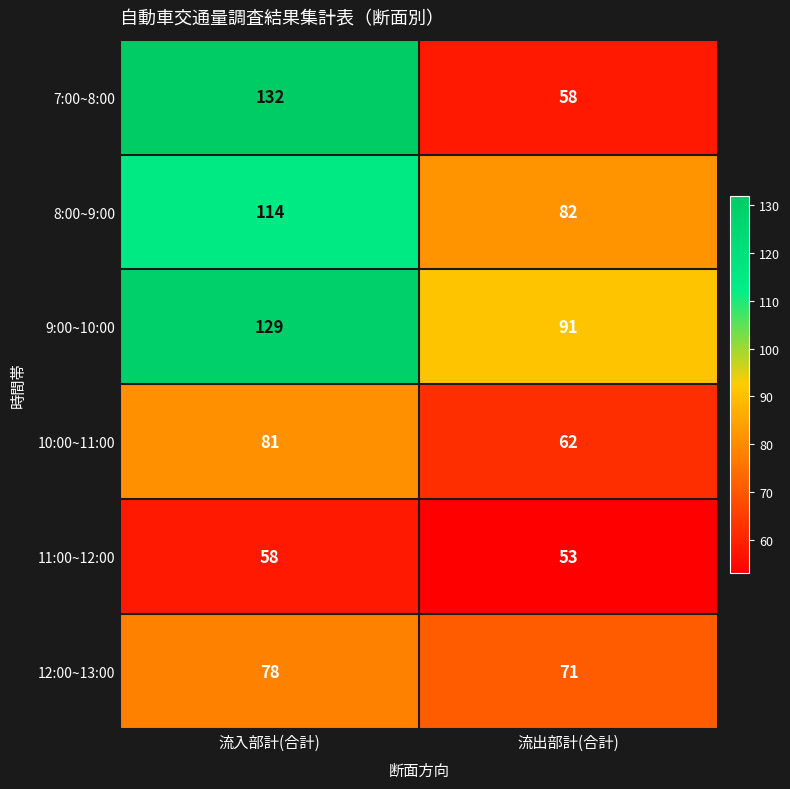

Reading right to left, what are all the values shown in this chart?

7:00~8:00: 58	132
8:00~9:00: 82	114
9:00~10:00: 91	129
10:00~11:00: 62	81
11:00~12:00: 53	58
12:00~13:00: 71	78